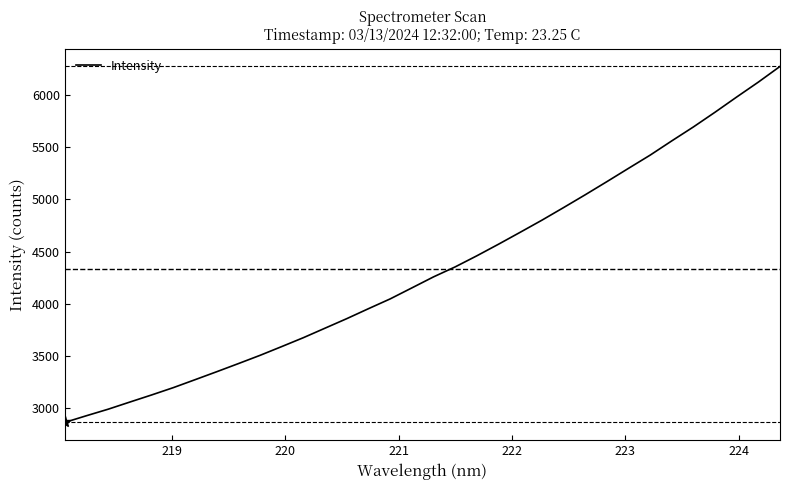

True or false: the data has more than 1 interior local peaks.

False